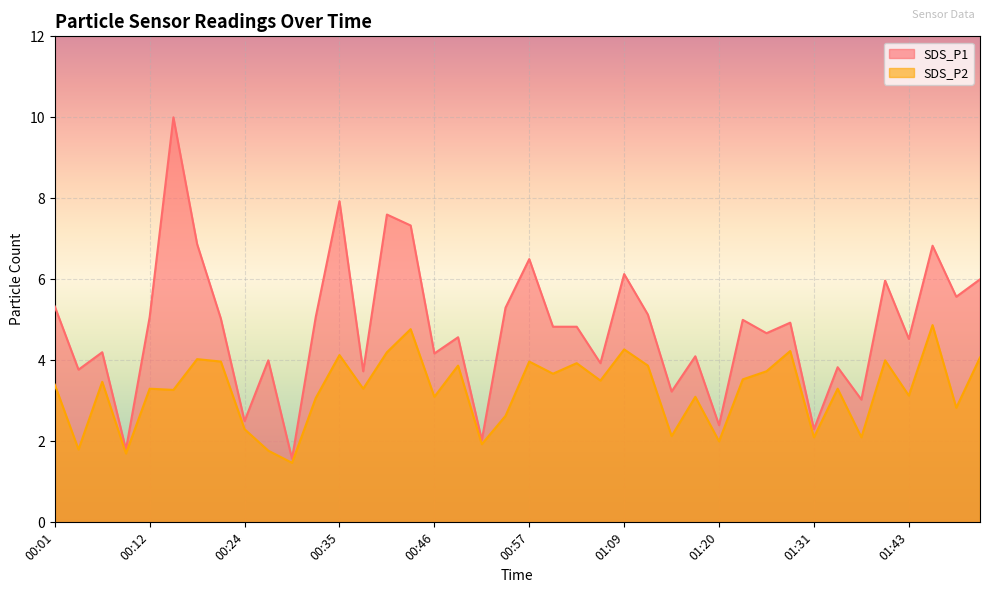

Reading right to left, what are all the values shown in this chart?

SDS_P1: 01:51=6.0	01:48=5.6	01:46=6.8	01:43=4.5	01:40=6.0	01:37=3.0	01:34=3.8	01:31=2.3	01:29=4.9	01:26=4.7	01:23=5.0	01:20=2.4	01:17=4.1	01:14=3.2	01:12=5.1	01:09=6.1	01:06=3.9	01:03=4.8	01:00=4.8	00:57=6.5	00:55=5.3	00:52=2.0	00:49=4.6	00:46=4.2	00:43=7.3	00:41=7.6	00:38=3.7	00:35=7.9	00:32=5.1	00:29=1.6	00:26=4.0	00:24=2.5	00:21=5.0	00:18=6.9	00:15=10.0	00:12=5.1	00:09=1.8	00:07=4.2	00:04=3.8	00:01=5.3
SDS_P2: 01:51=4.1	01:48=2.8	01:46=4.9	01:43=3.1	01:40=4.0	01:37=2.1	01:34=3.3	01:31=2.1	01:29=4.2	01:26=3.7	01:23=3.5	01:20=2.0	01:17=3.1	01:14=2.1	01:12=3.9	01:09=4.3	01:06=3.5	01:03=3.9	01:00=3.7	00:57=4.0	00:55=2.6	00:52=1.9	00:49=3.9	00:46=3.1	00:43=4.8	00:41=4.2	00:38=3.3	00:35=4.1	00:32=3.1	00:29=1.5	00:26=1.8	00:24=2.3	00:21=4.0	00:18=4.0	00:15=3.3	00:12=3.3	00:09=1.7	00:07=3.5	00:04=1.8	00:01=3.4